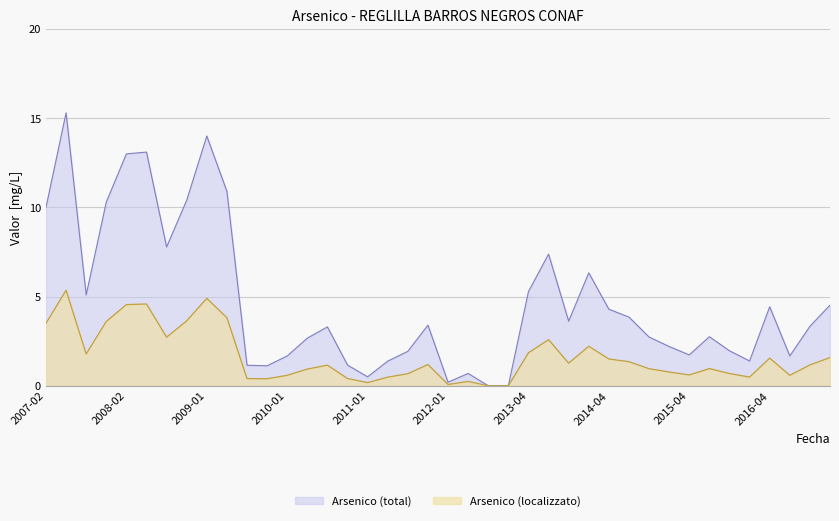

The value at 2007-07 is 5.1. True or false?

True